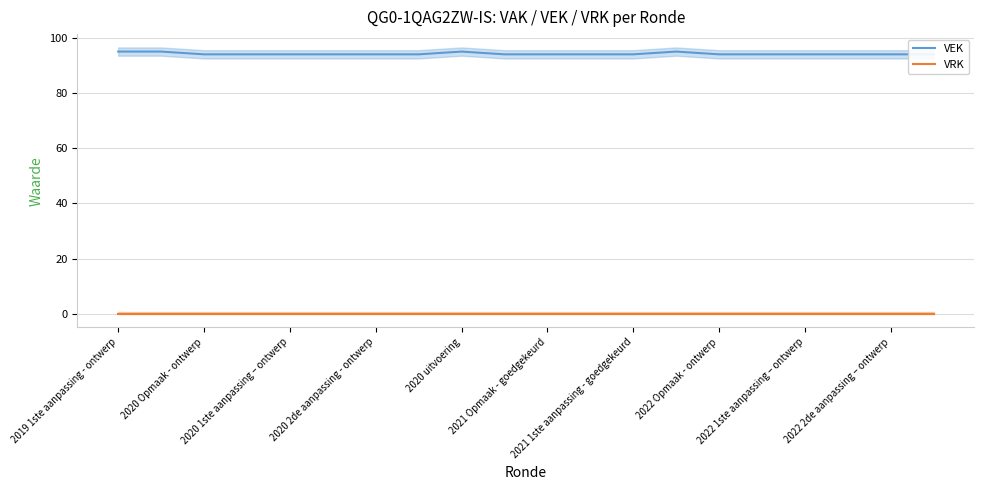

At 2020 1ste aanpassing – ontwerp, list the series in order from largest to smallest.

VEK, VRK